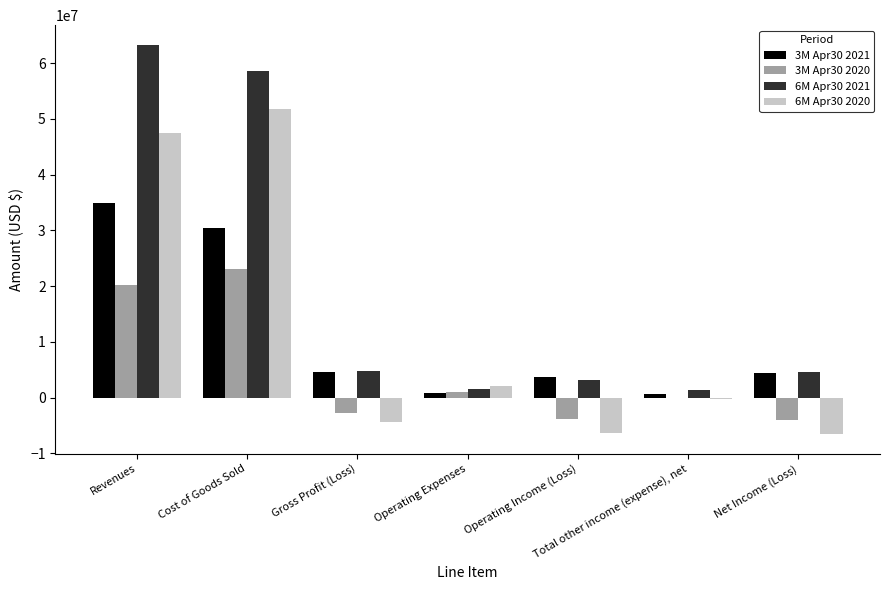

At which label does 6M Apr30 2020 reach its peak?

Cost of Goods Sold